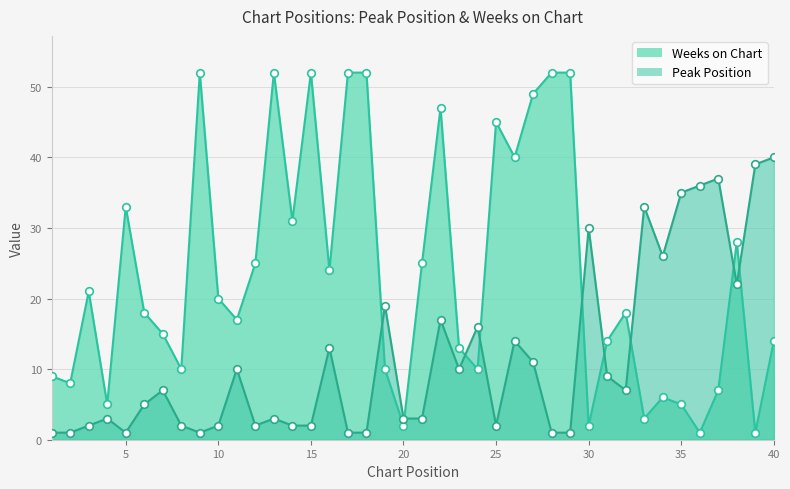

What are all the series names shown in the legend?

Peak Position, Weeks on Chart